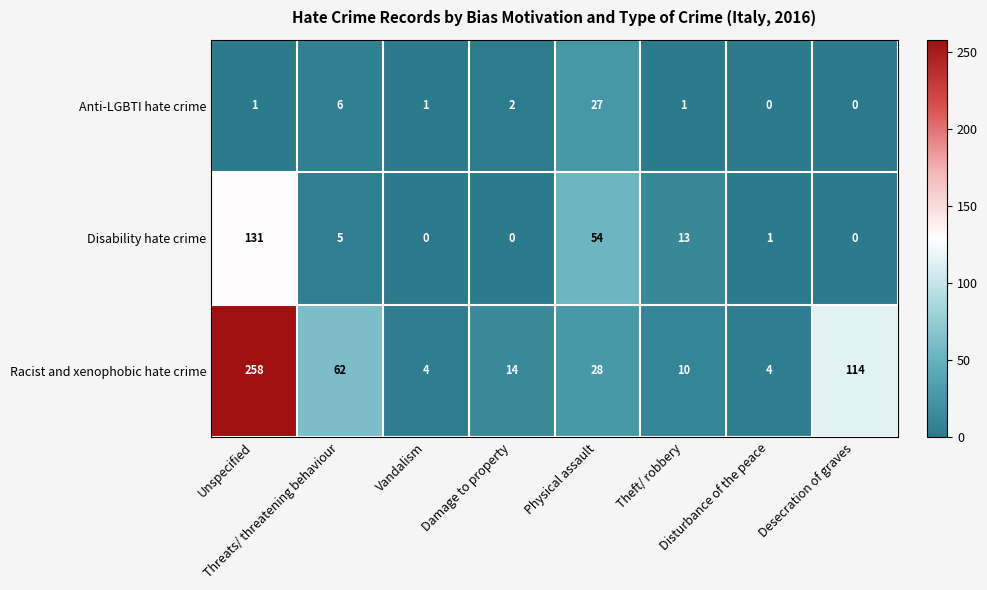

What is the greatest value displayed?

258